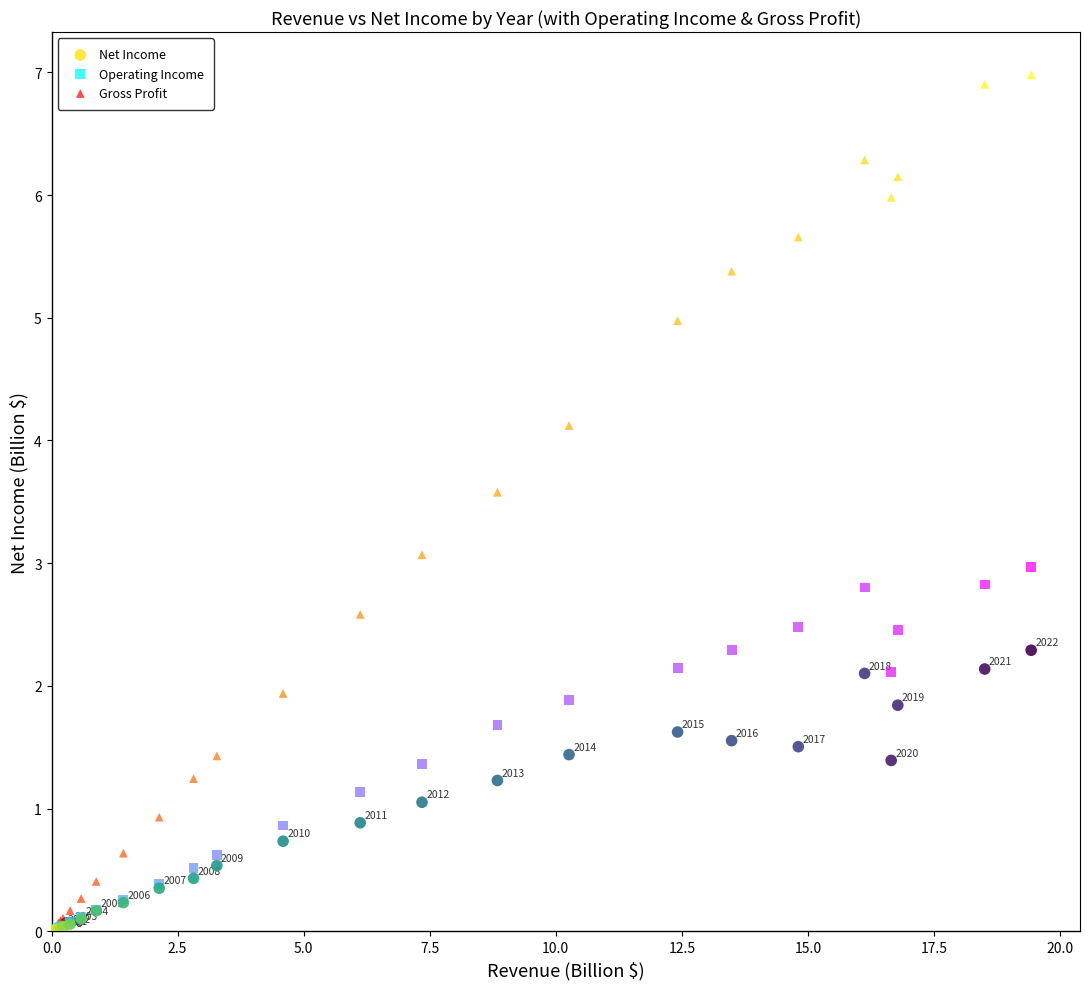

Which series reaches the maximum Y coordinate?

Gross Profit